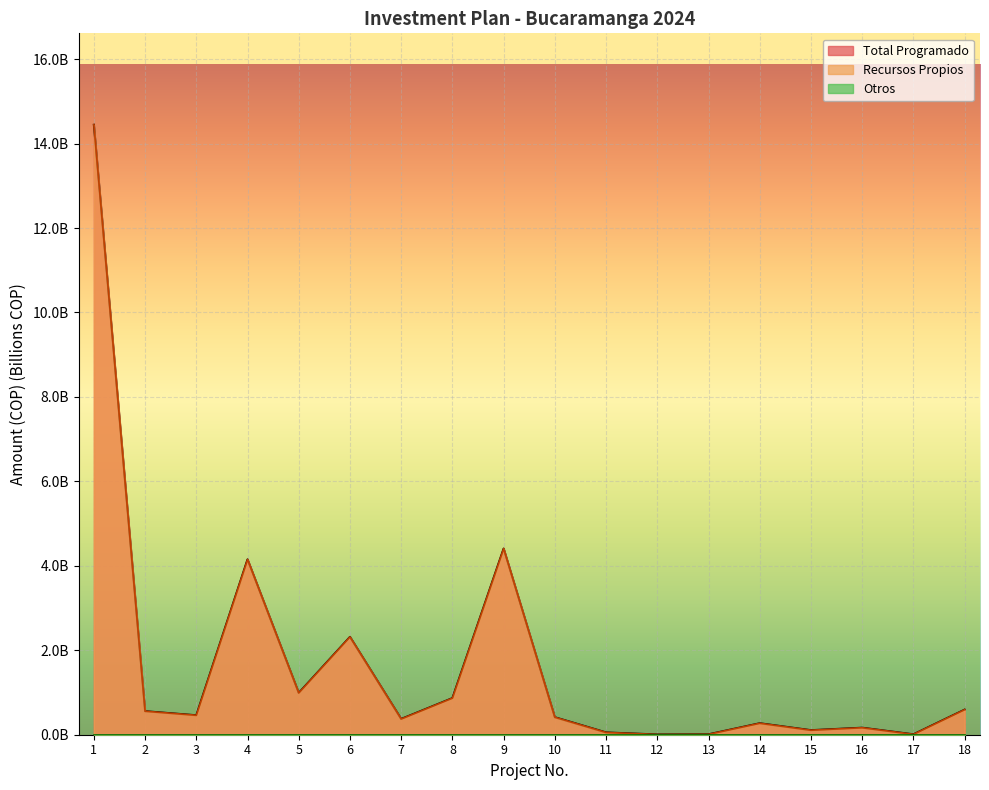

True or false: Recursos Propios has a value of 0.3 at 10.

False